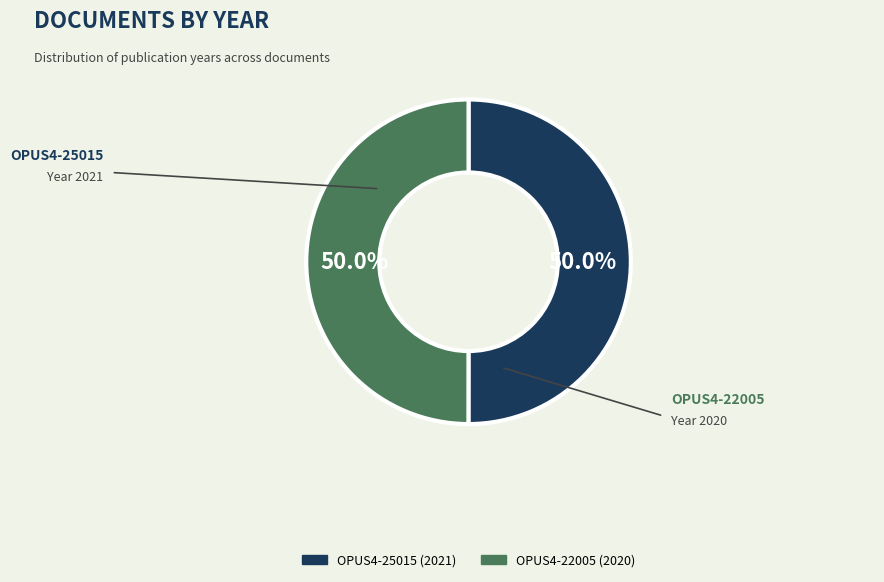

Is it true that OPUS4-25015 is 57% of the pie?

False